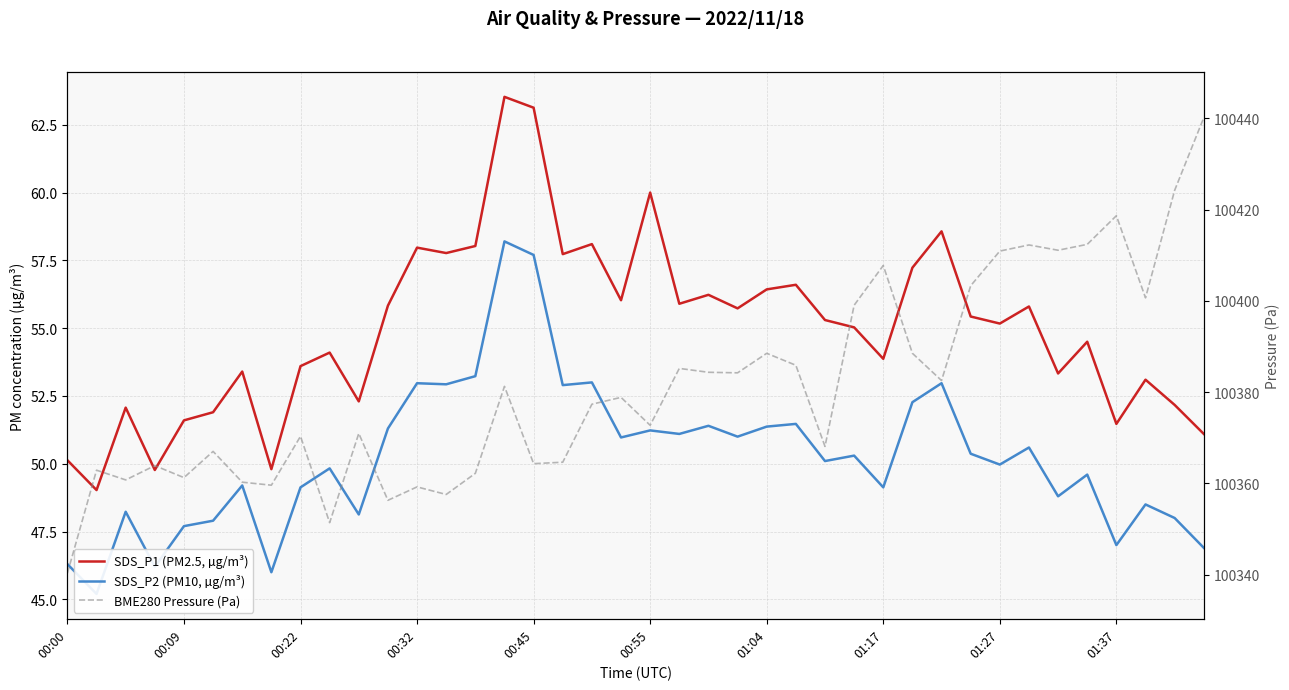

In BME280 Pressure (Pa), how many points are lower than both neighbors (excluding endpoints)?

13